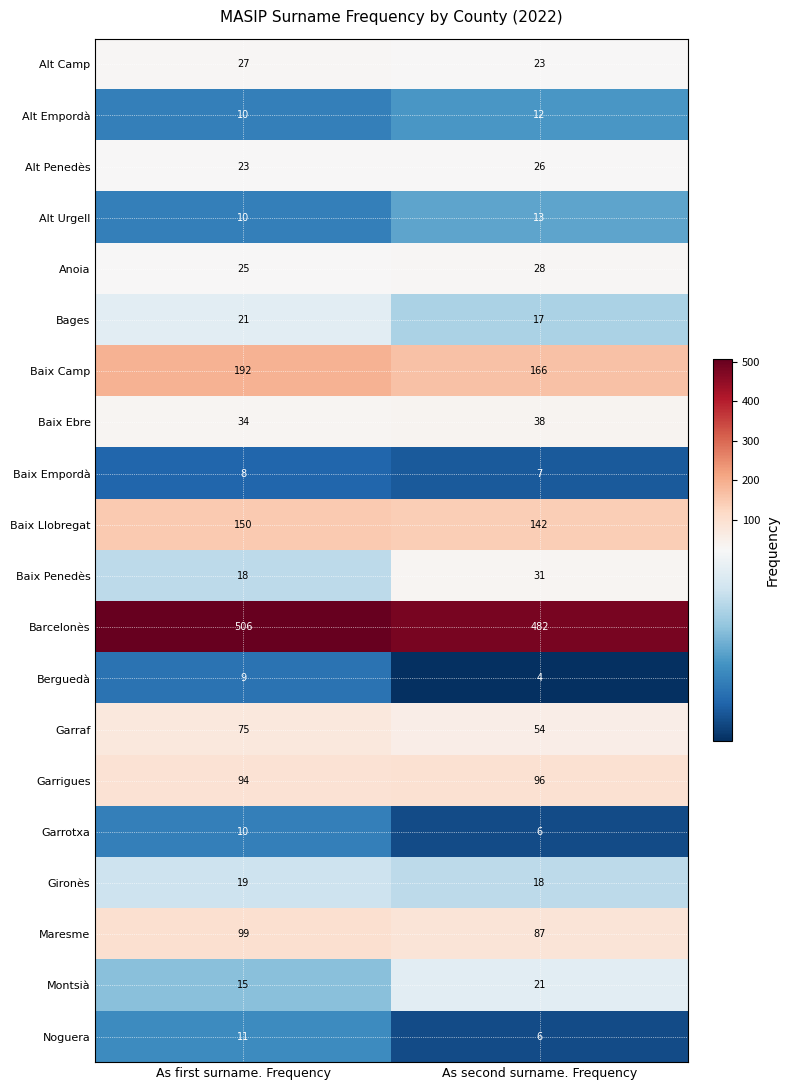

What is the difference between the Montsià values at As second surname. Frequency and As first surname. Frequency?

6